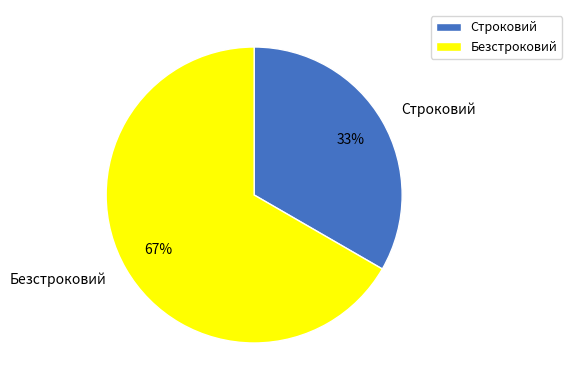

Combined, do Строковий and Безстроковий account for over 50%?

Yes